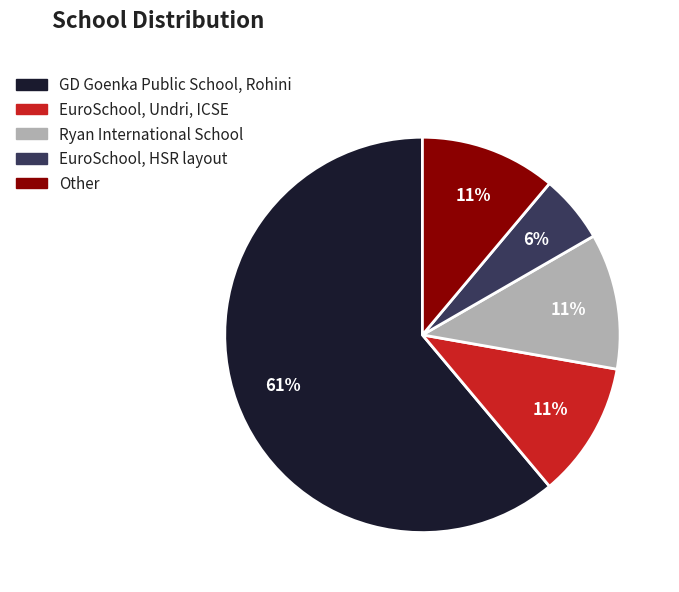

Which category has the biggest portion of the pie?

GD Goenka Public School, Rohini